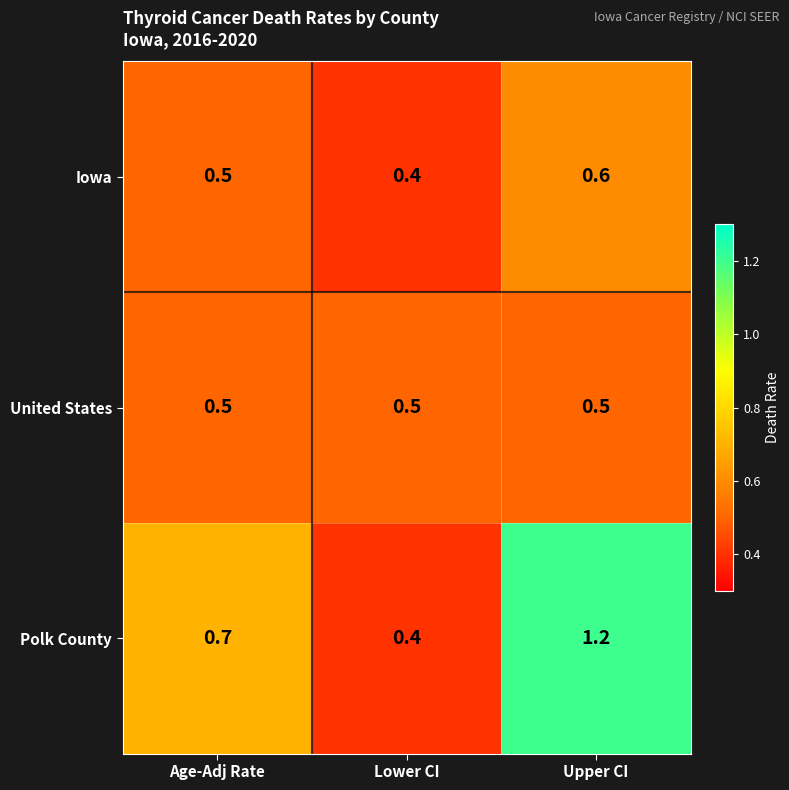

The value of Iowa at Lower CI is 0.6. True or false?

False